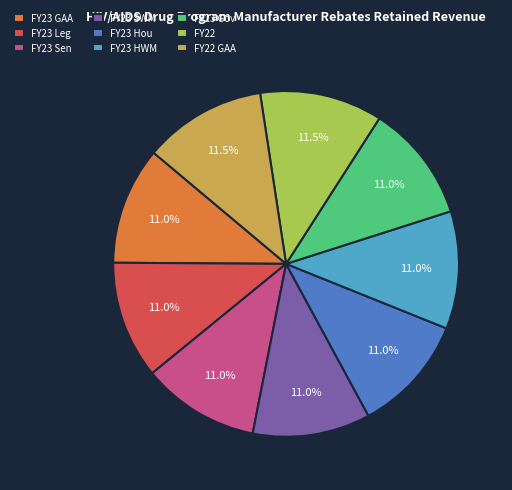

Does FY23 SWM represent more than half of the total?

No